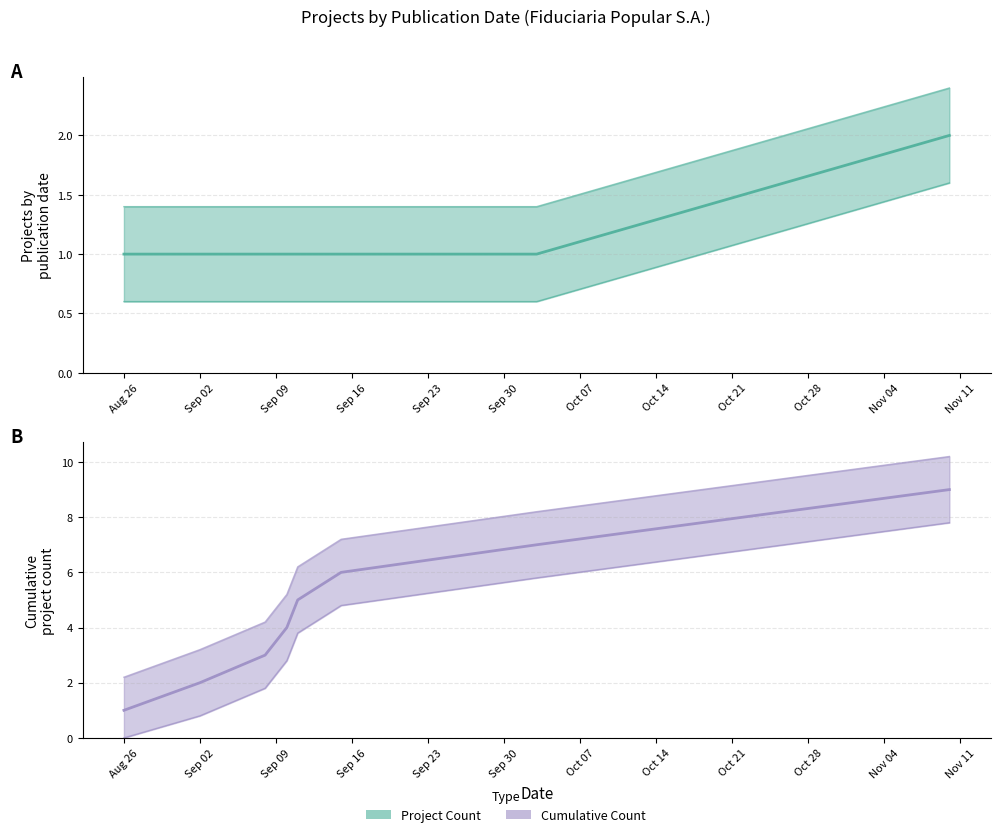

How many values in the Cumulative Count series exceed 5?

3